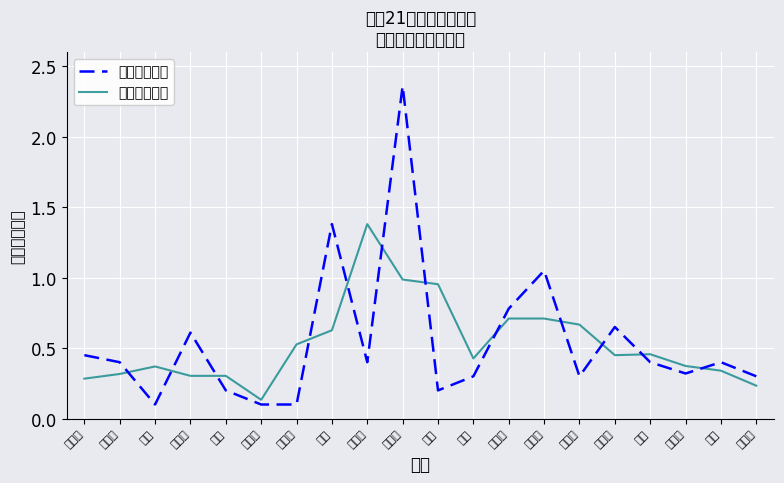

What are all the series names shown in the legend?

素质绩点总和, 素质绩点平滑